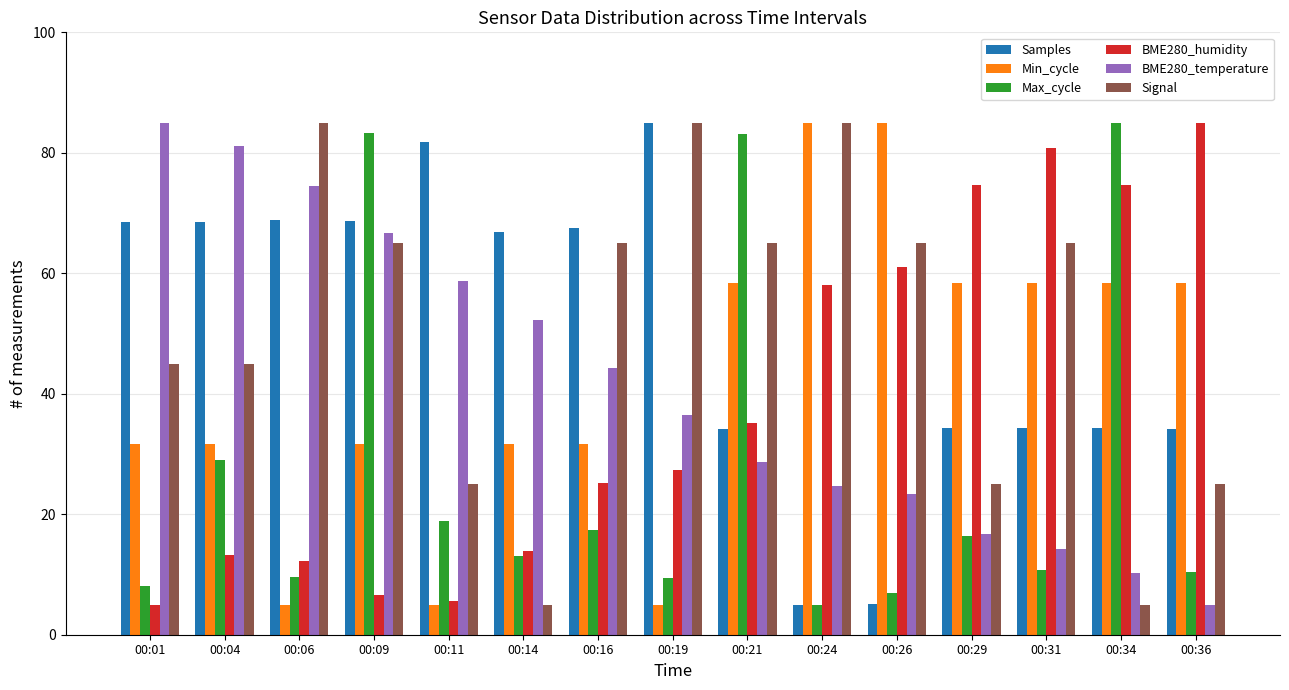

Which series changed the most between 00:21 and 00:34?

Signal